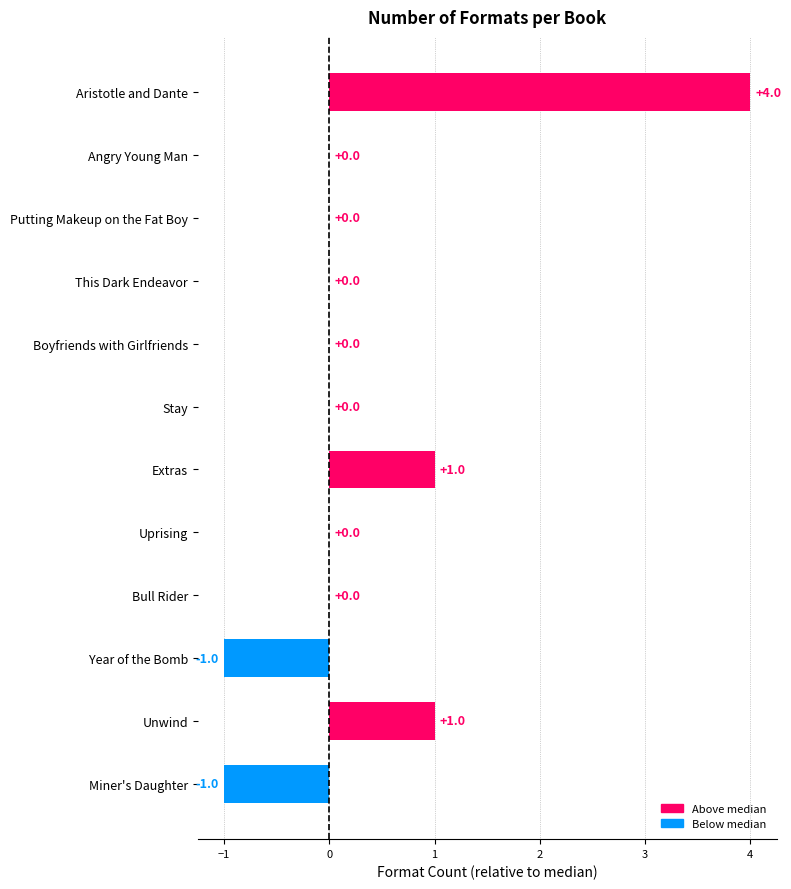

Reading bottom to top, what are all the values shown in this chart?

Miner's Daughter=-1	Unwind=1	Year of the Bomb=-1	Bull Rider=0	Uprising=0	Extras=1	Stay=0	Boyfriends with Girlfriends=0	This Dark Endeavor=0	Putting Makeup on the Fat Boy=0	Angry Young Man=0	Aristotle and Dante=4